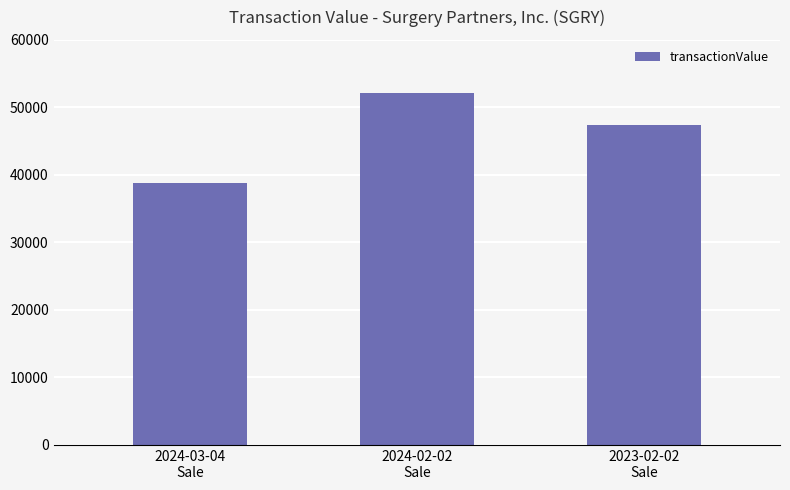

Is it true that the value at 2024-03-04
Sale is 16003?

False